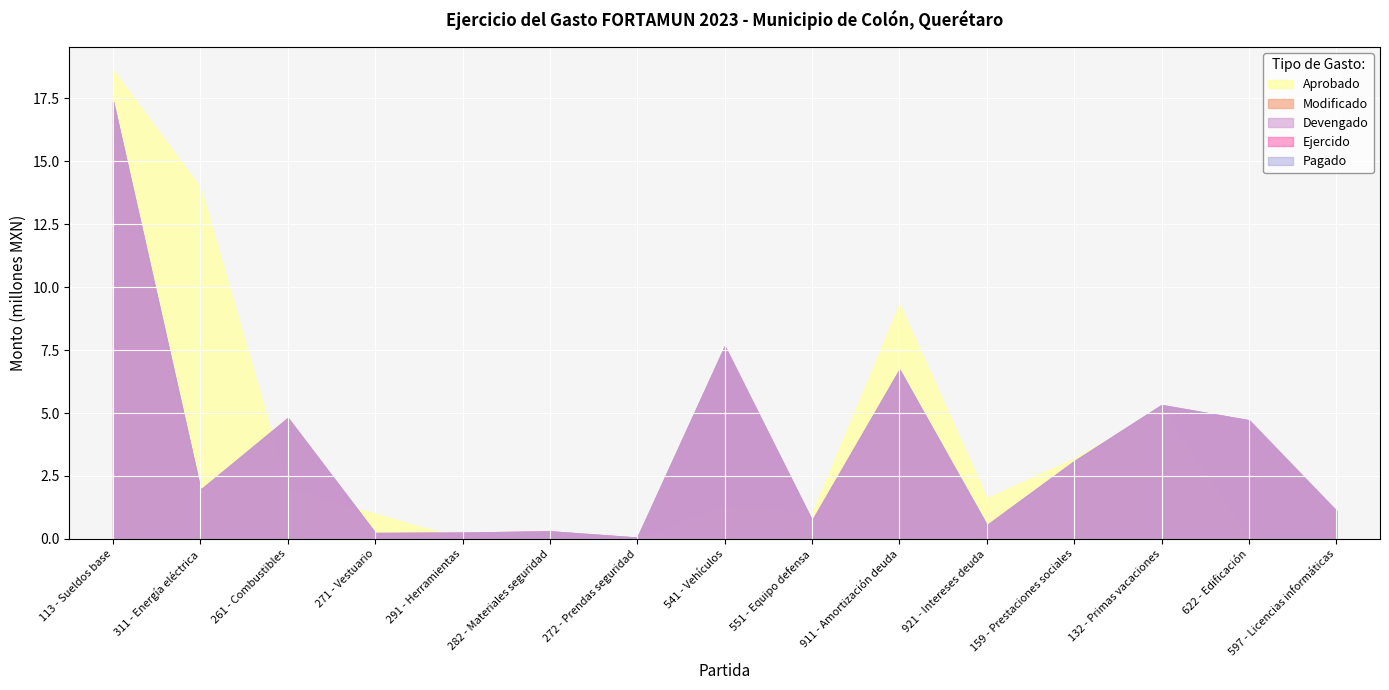

The value of Ejercido at 911 - Amortización deuda is 4348285.5. True or false?

False